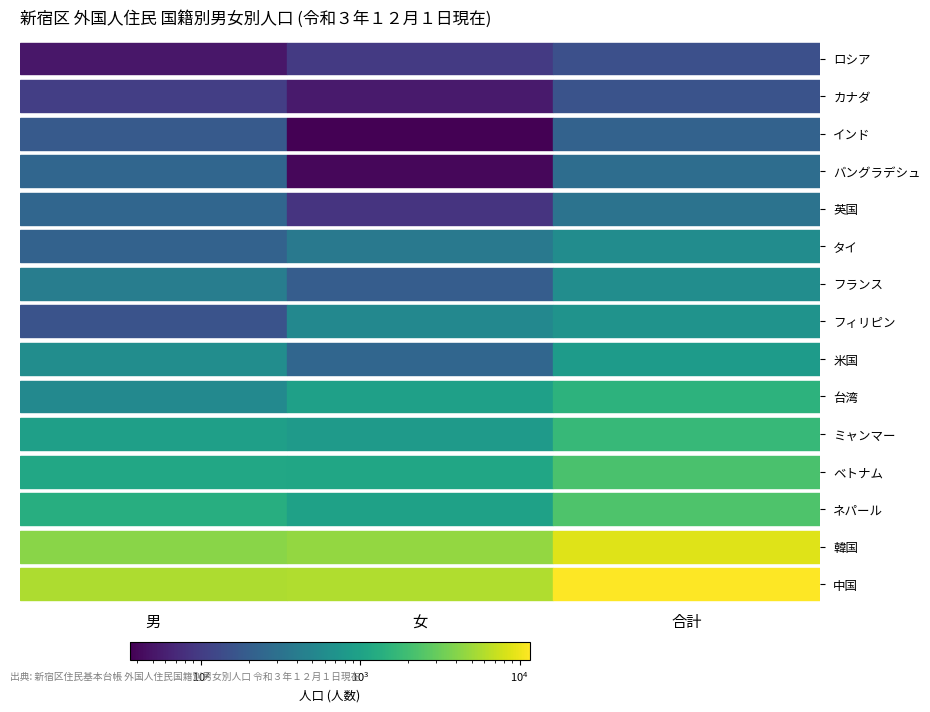

Is it true that ロシア equals 51 at 男?

True